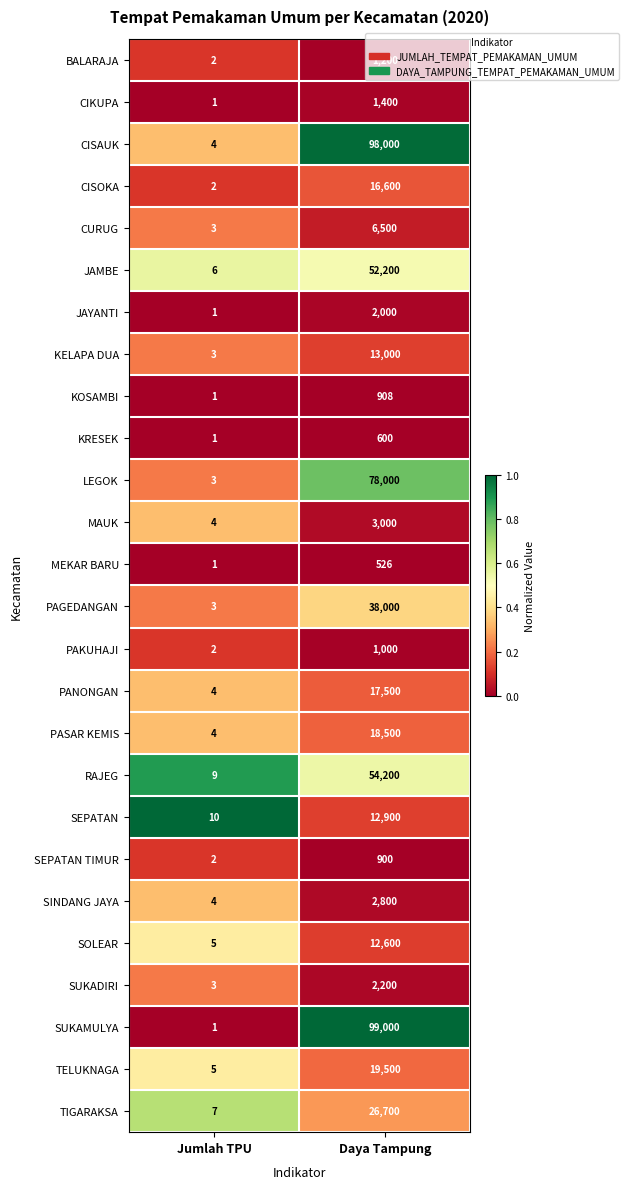

Which series has the largest range (max minus min)?

SUKAMULYA